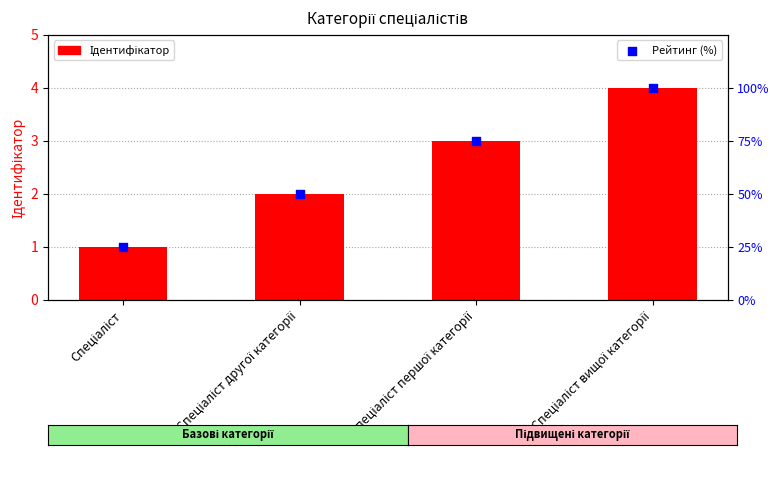

What is the total value across all series at Спеціаліст першої категорії?

78